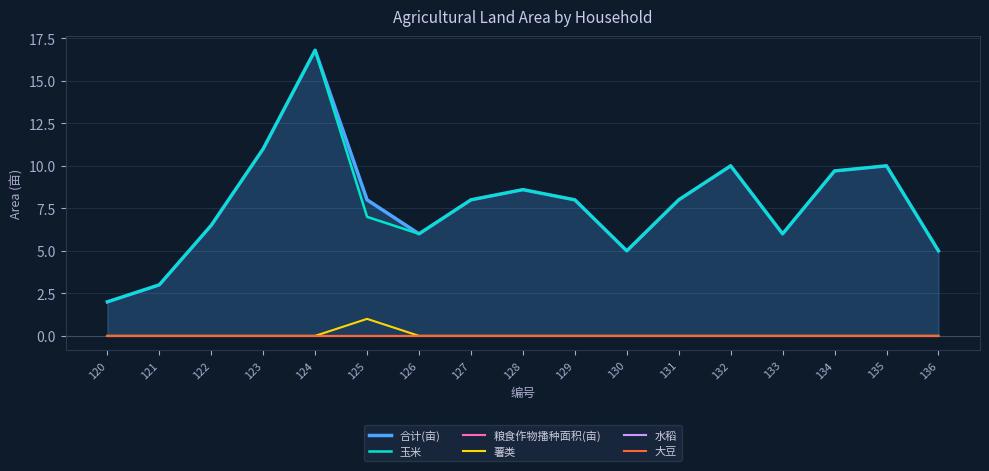

How many series are shown in this chart?

6